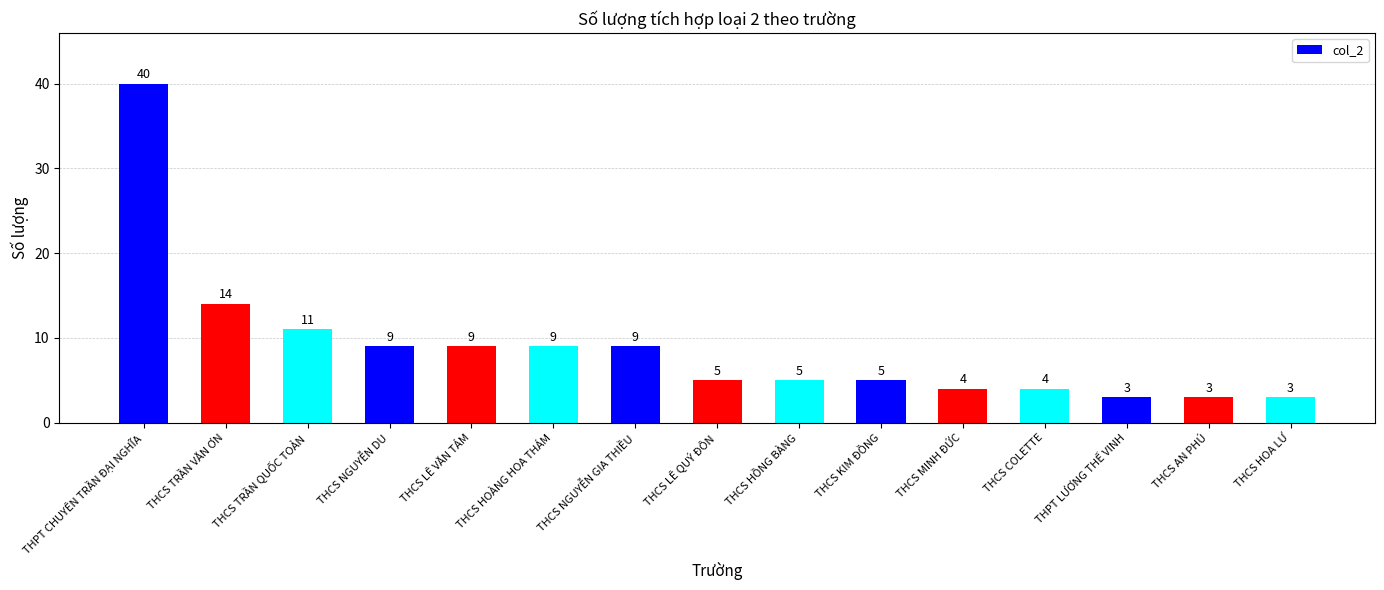

Read the value at THPT CHUYÊN TRẦN ĐẠI NGHĨA.

40